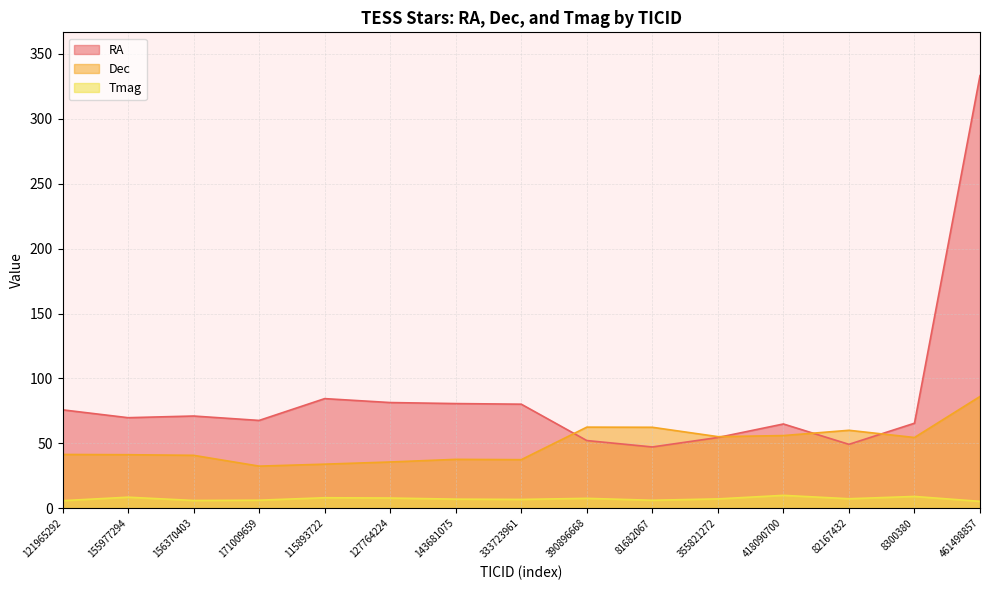

Rank the series by their maximum value, from lowest to highest.

Tmag, Dec, RA